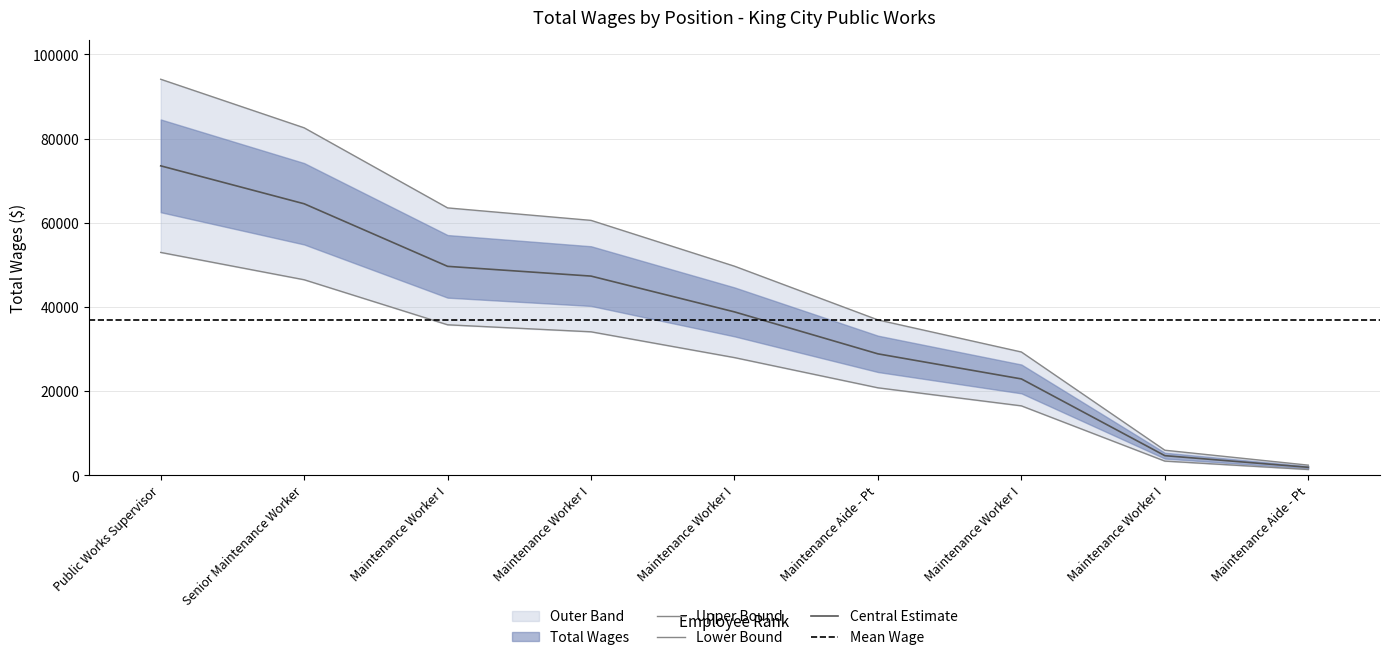

Approximately how many times larger is the value at Senior Maintenance Worker compared to Maintenance Worker I?

1.3